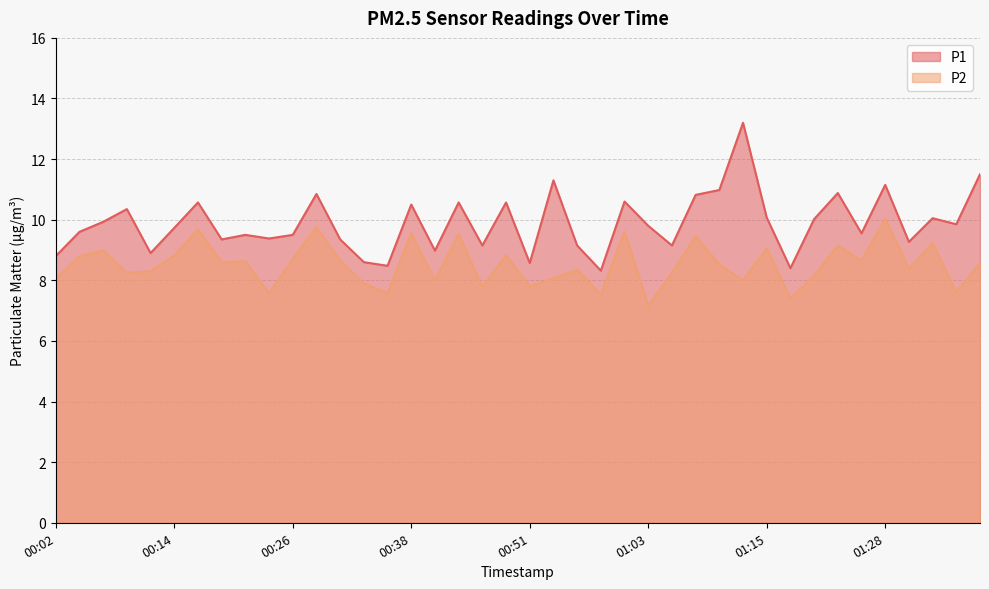

List the series in order of their peak value, highest first.

P1, P2